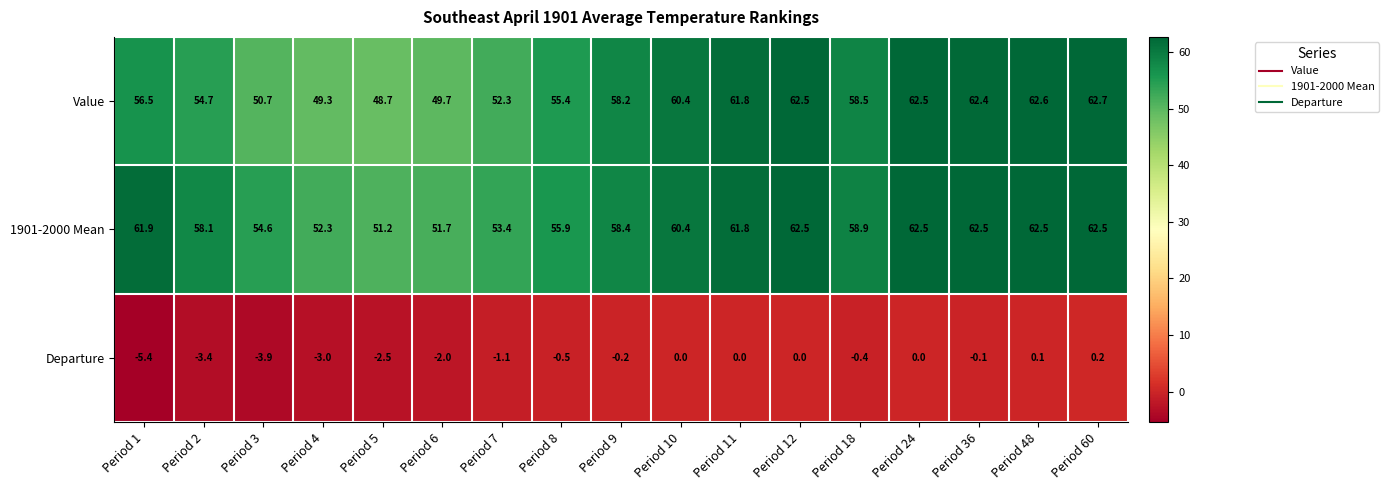

At which category does the chart reach its peak across all series?

Period 60